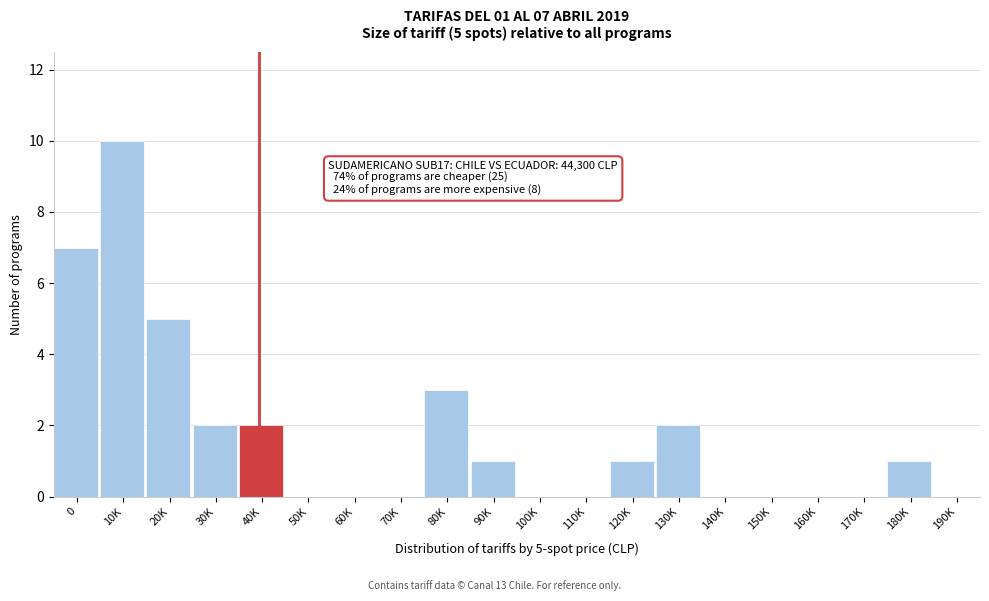

Reading left to right, what are all the values shown in this chart?

0=7	10K=10	20K=5	30K=2	40K=2	50K=0	60K=0	70K=0	80K=3	90K=1	100K=0	110K=0	120K=1	130K=2	140K=0	150K=0	160K=0	170K=0	180K=1	190K=0